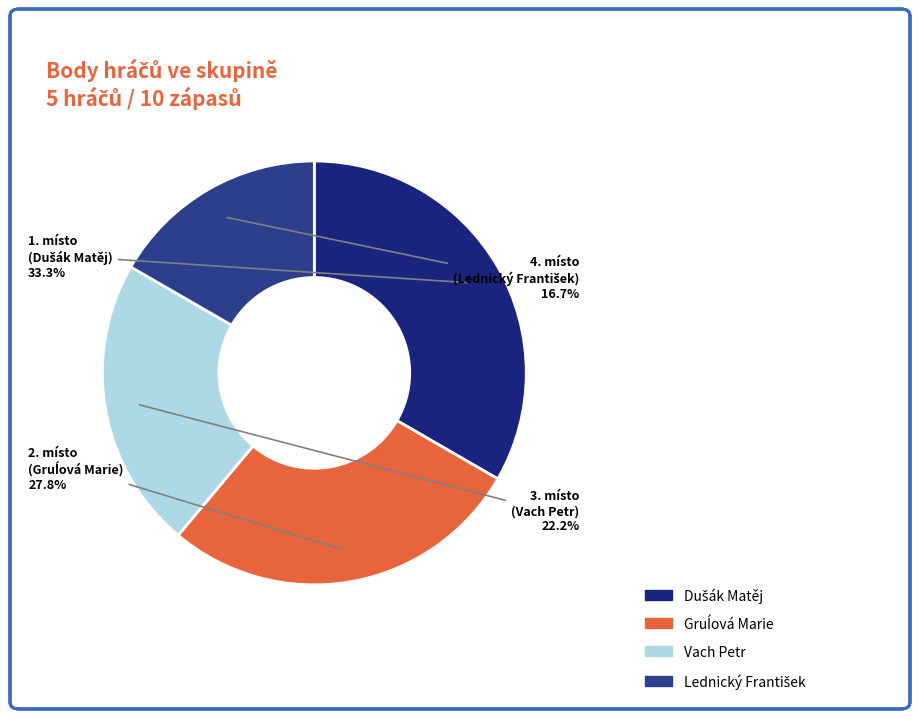

The Vach Petr slice represents 35% of the pie. True or false?

False